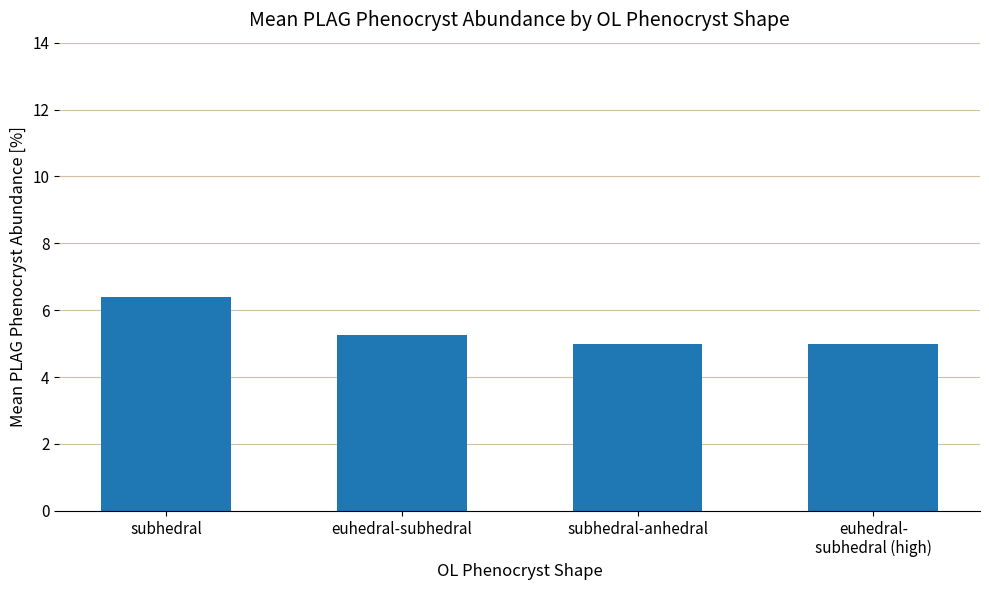

How many data points does each series have?

4